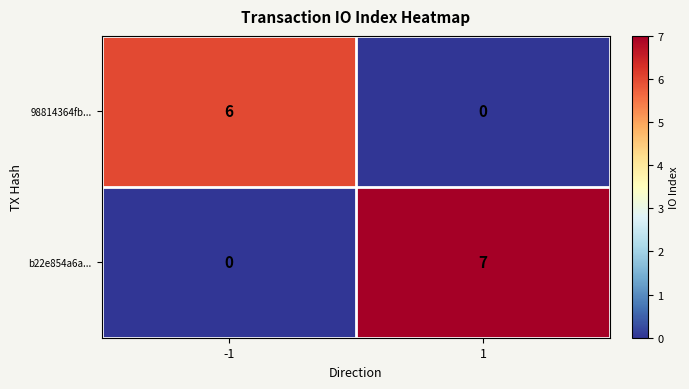

True or false: 98814364fb... has a value of 6 at -1.

True